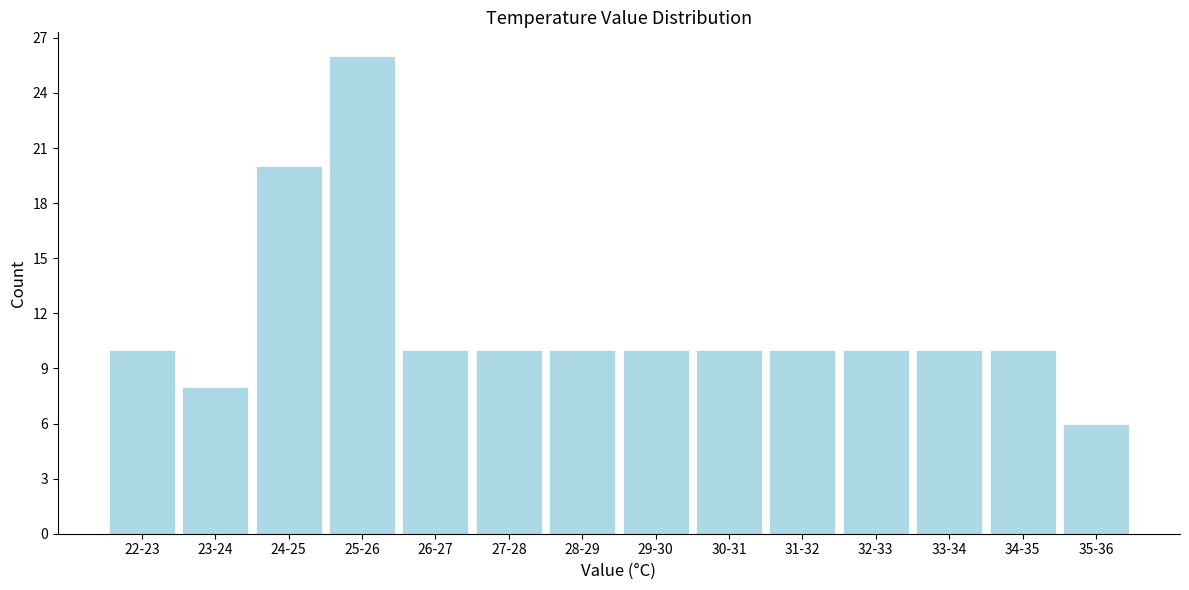

Reading right to left, what are all the values shown in this chart?

35-36=6	34-35=10	33-34=10	32-33=10	31-32=10	30-31=10	29-30=10	28-29=10	27-28=10	26-27=10	25-26=26	24-25=20	23-24=8	22-23=10